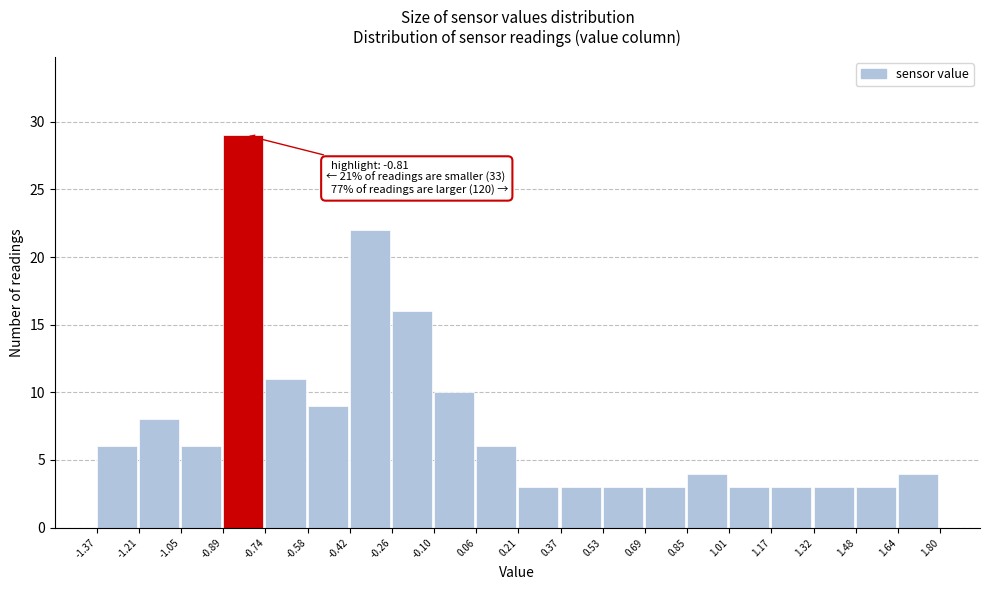

Over which range of the x-axis is the bar tallest?

-0.89 to -0.74